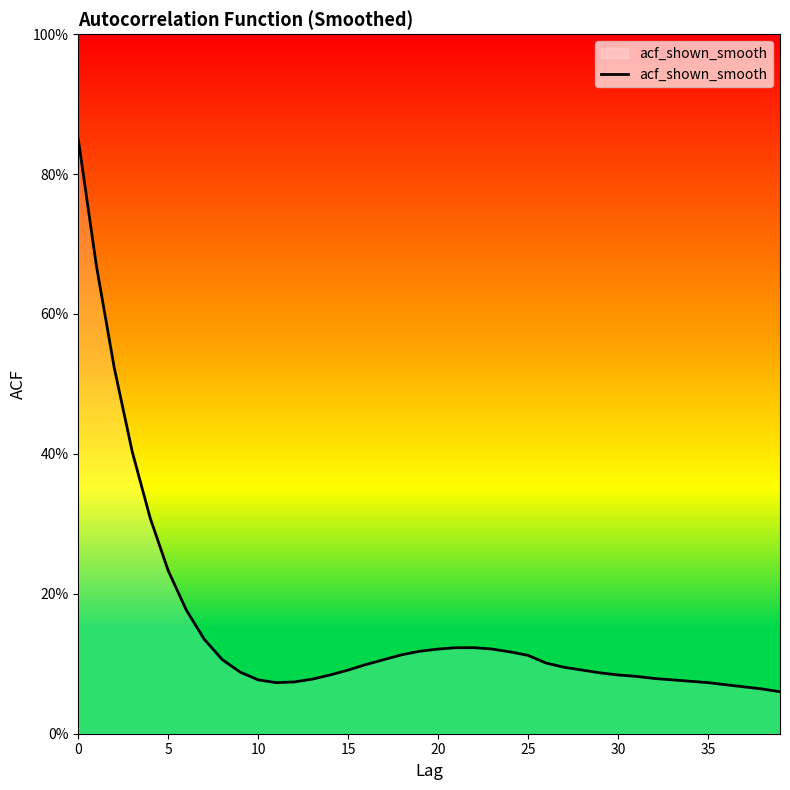

Is this an area chart (filled region under the line)?

Yes